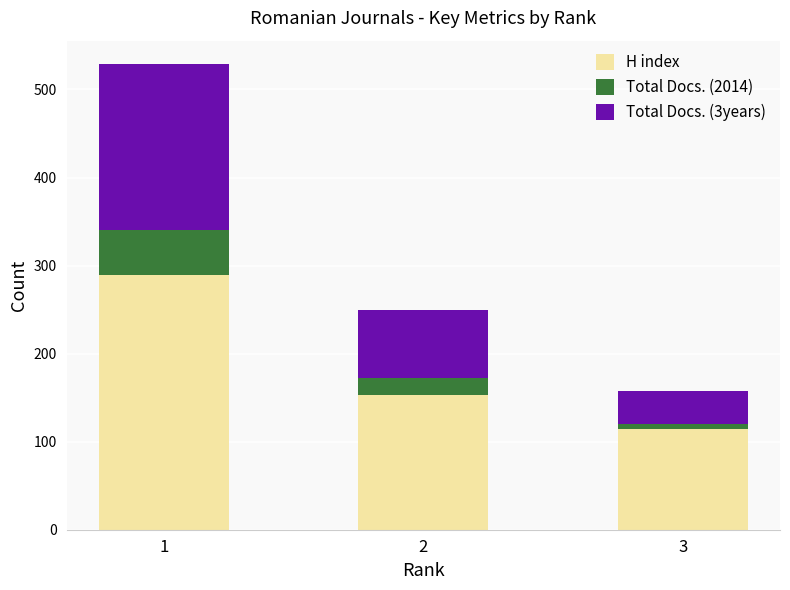

The value of H index at 1 is 289. True or false?

True